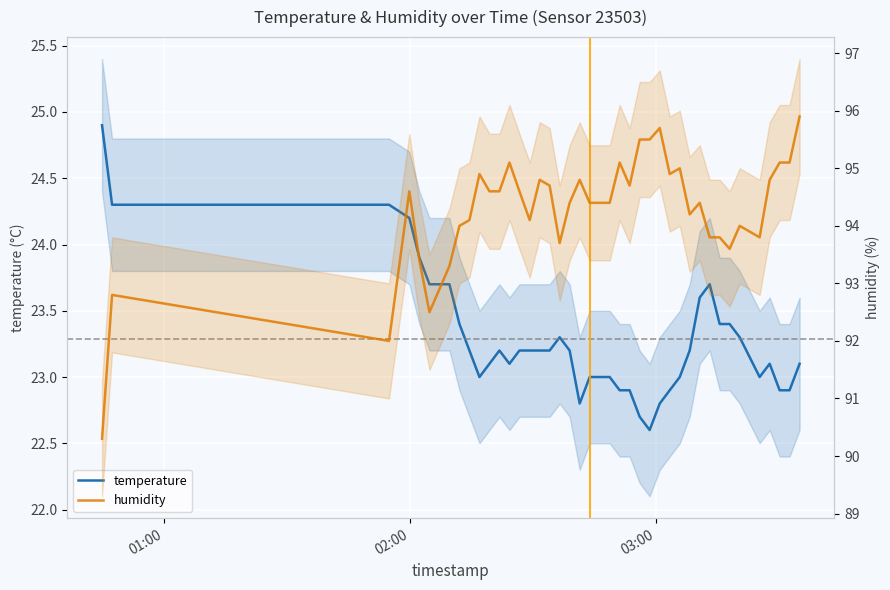

Does the chart display data point markers on the line(s)?

No